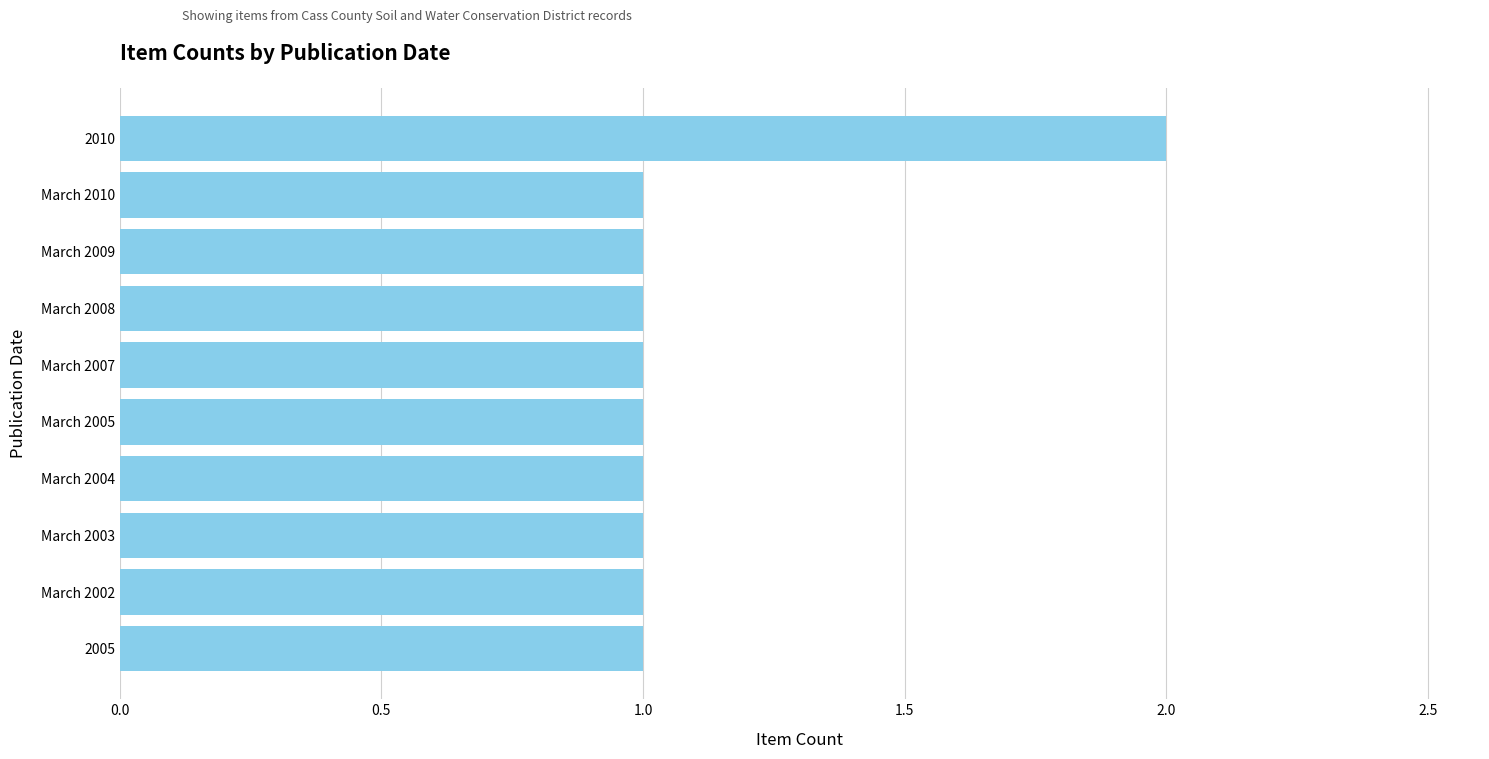

What is the value of the 7th bar from the top?

1